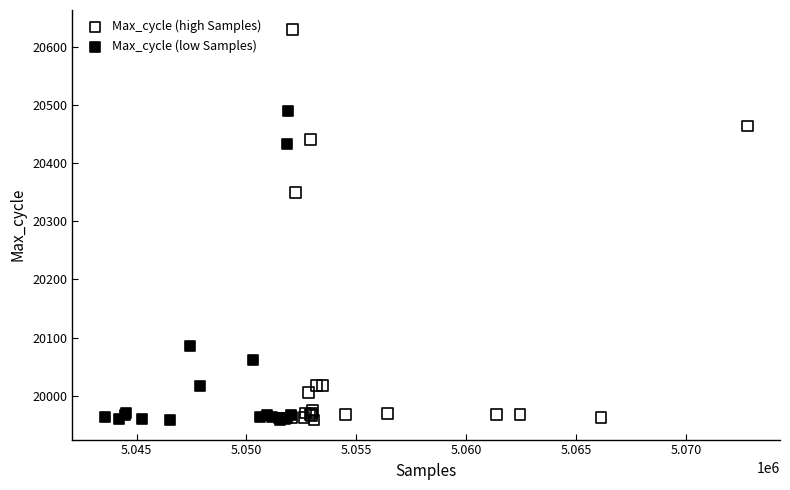

Which series has the largest Y range (max minus min)?

Max_cycle (high Samples)